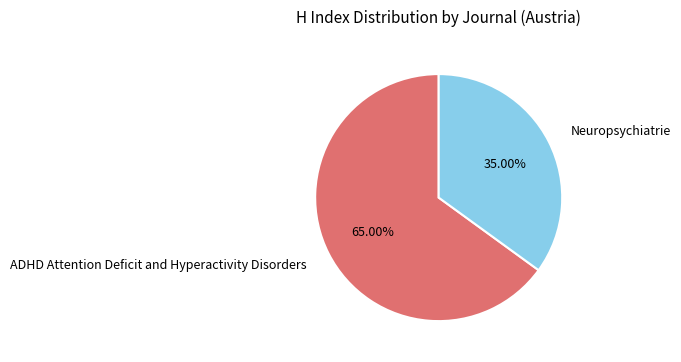

Does Neuropsychiatrie represent more than half of the total?

No